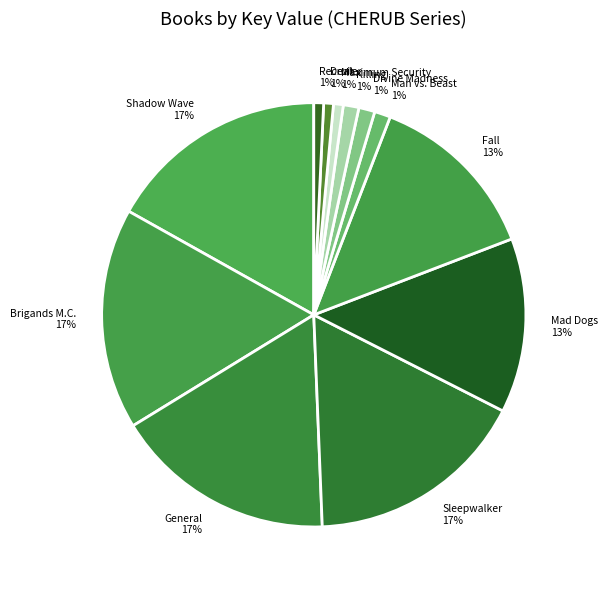

To the nearest percent, what is the difference between the largest and smallest slice percentages?

16%